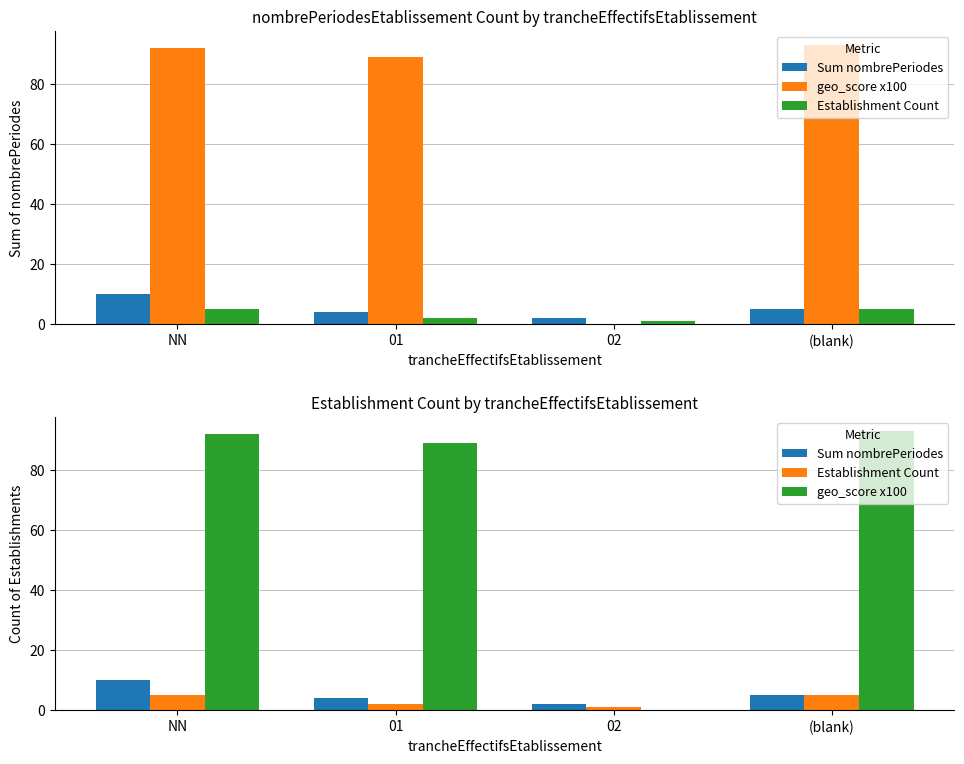

What is the difference between the maximum and second lowest values in the Establishment Count series?

3